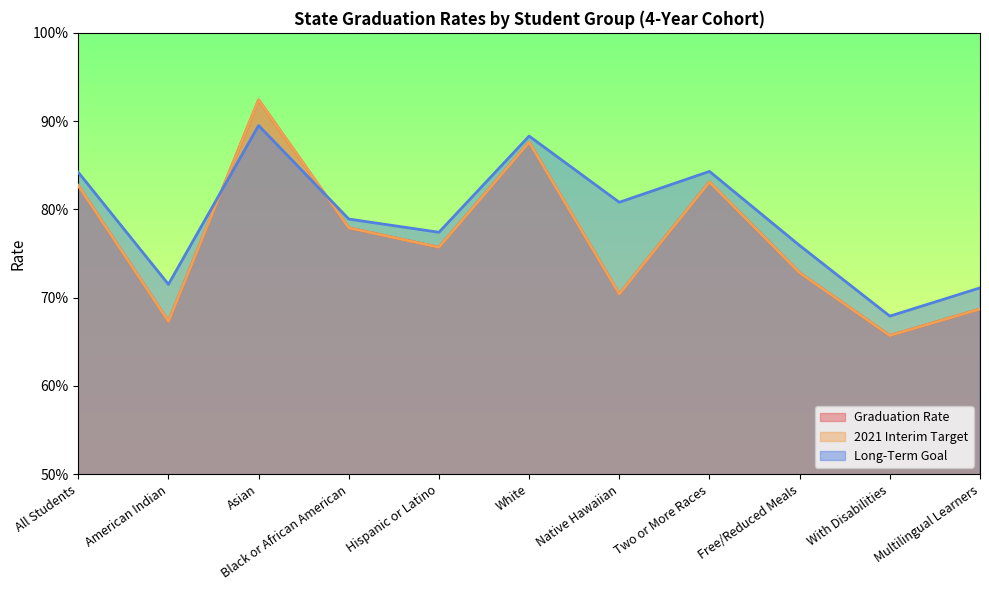

What value does the Long-Term Goal series have at Asian?

0.9